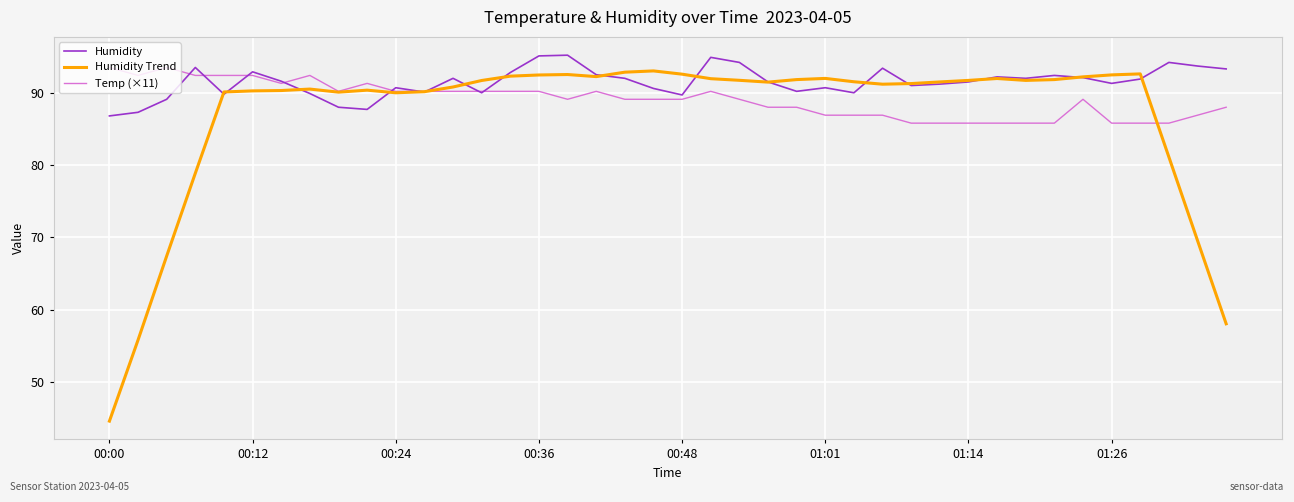

What is the maximum value for Temp (×11)?

93.5